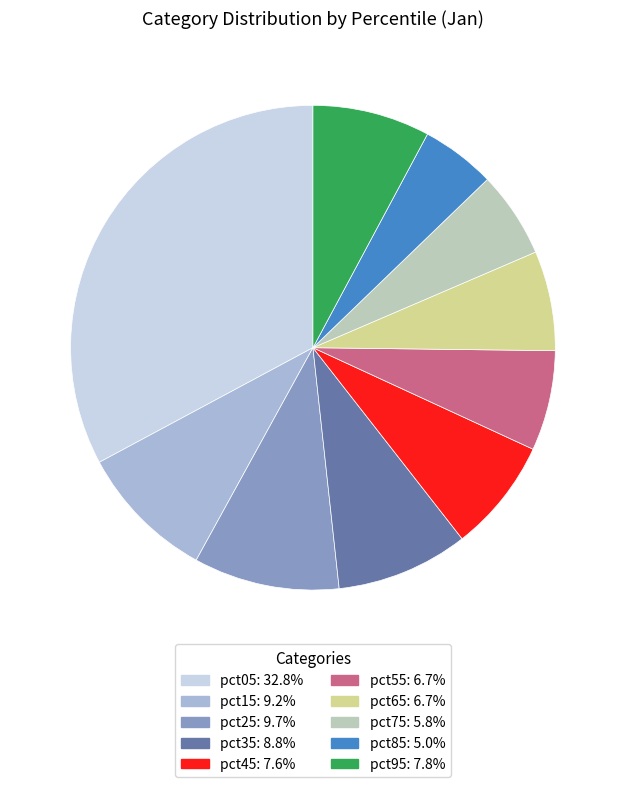

Do pct25 and pct35 together represent more than half of the pie?

No